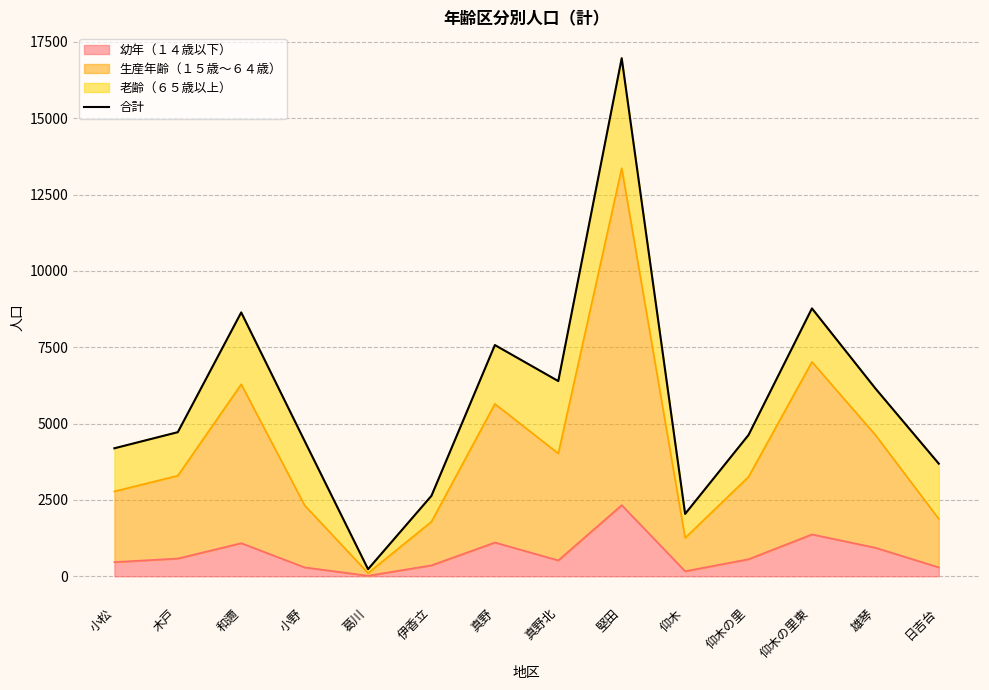

What is the minimum value shown in the chart?

233